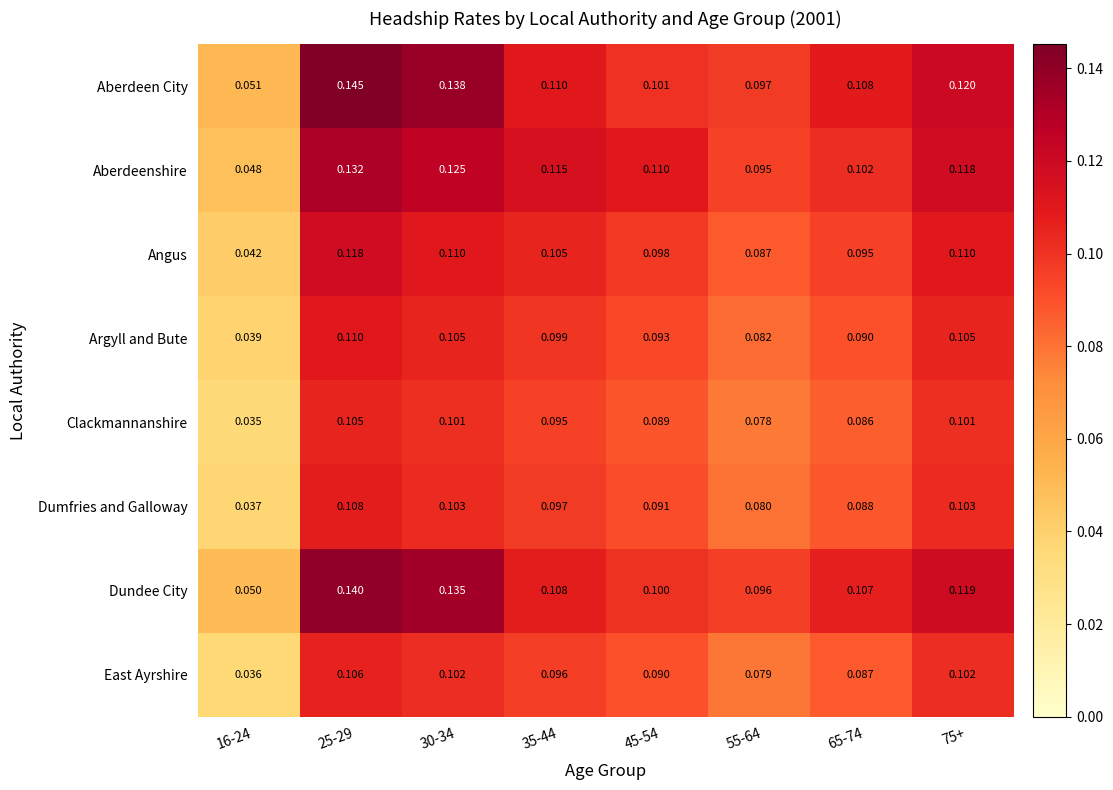

At 75+, list the series in order from smallest to largest.

Clackmannanshire, East Ayrshire, Dumfries and Galloway, Argyll and Bute, Angus, Aberdeenshire, Dundee City, Aberdeen City